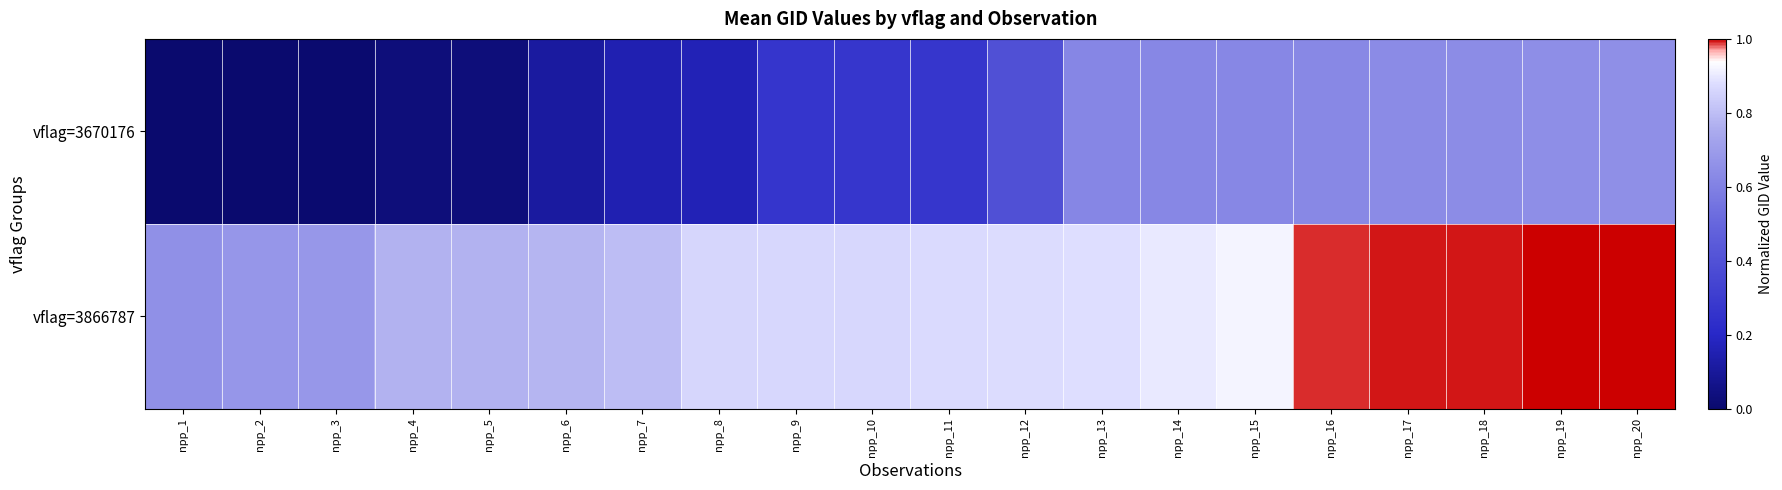

Which has a higher value, npp_18 or npp_5?

npp_18